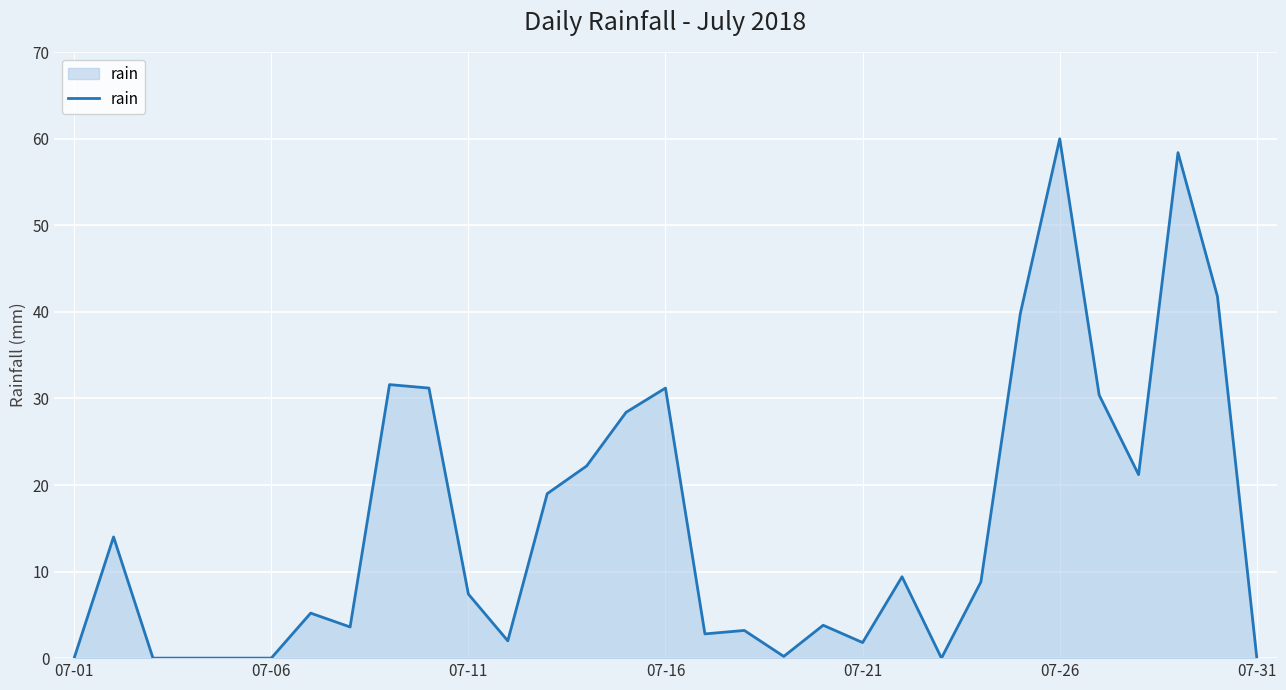

What is the maximum value shown in the chart?

60.0